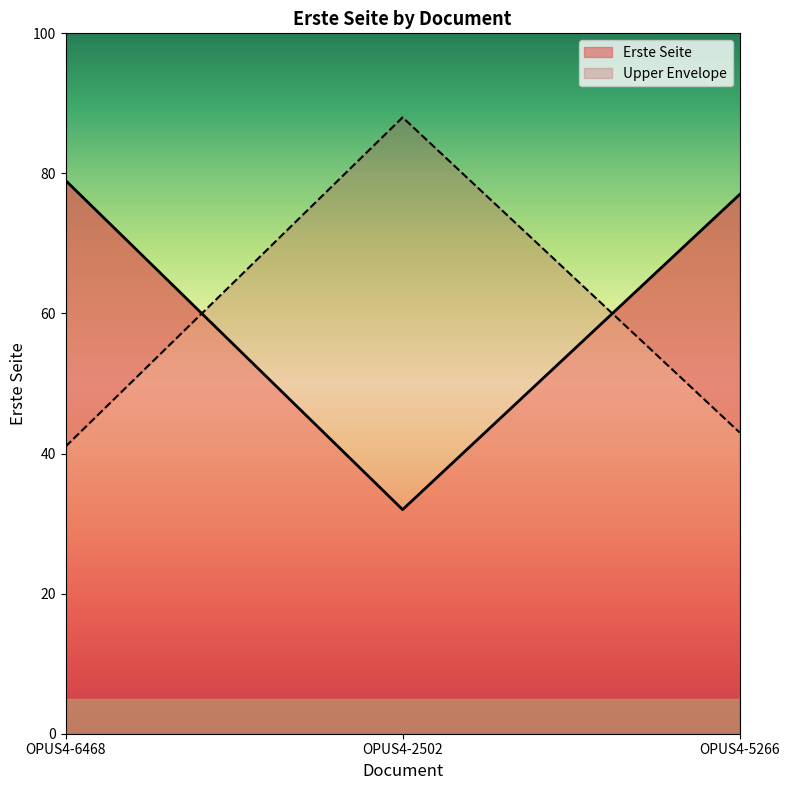

Reading left to right, extract all data points from this chart.

OPUS4-6468=79	OPUS4-2502=32	OPUS4-5266=77